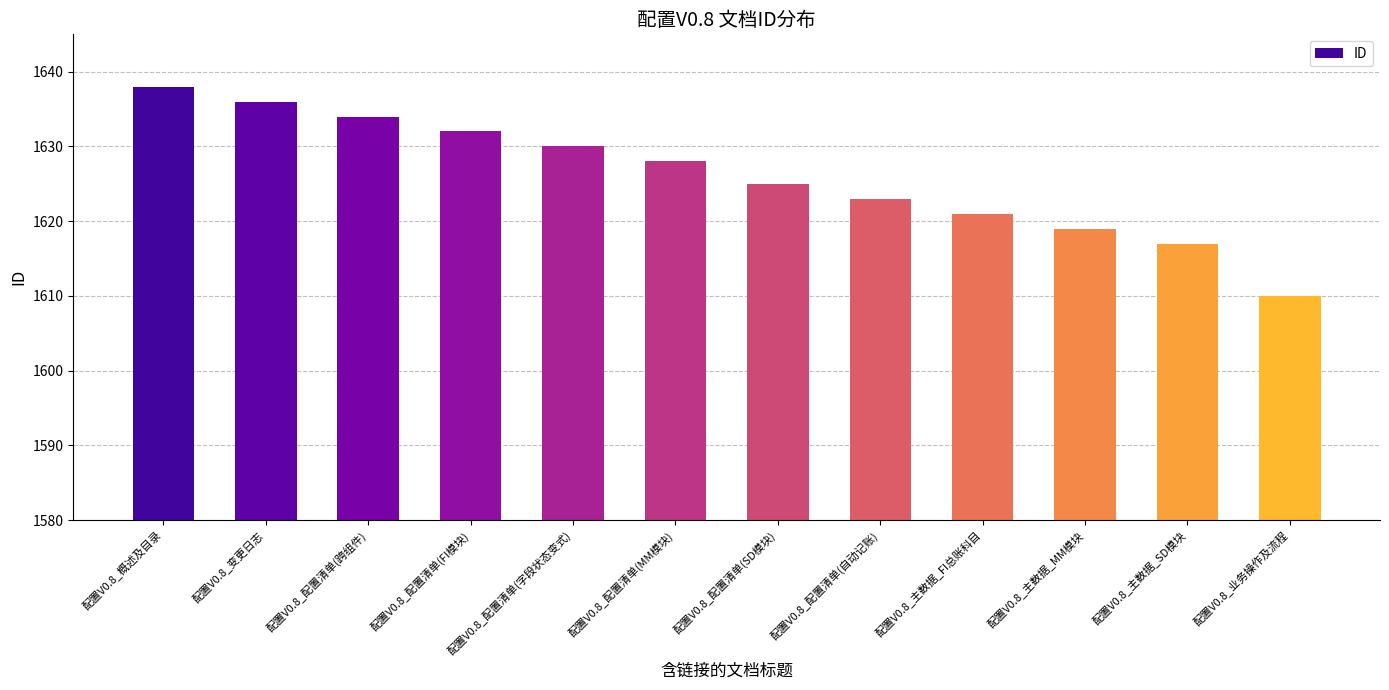

Are the bars horizontal?

No